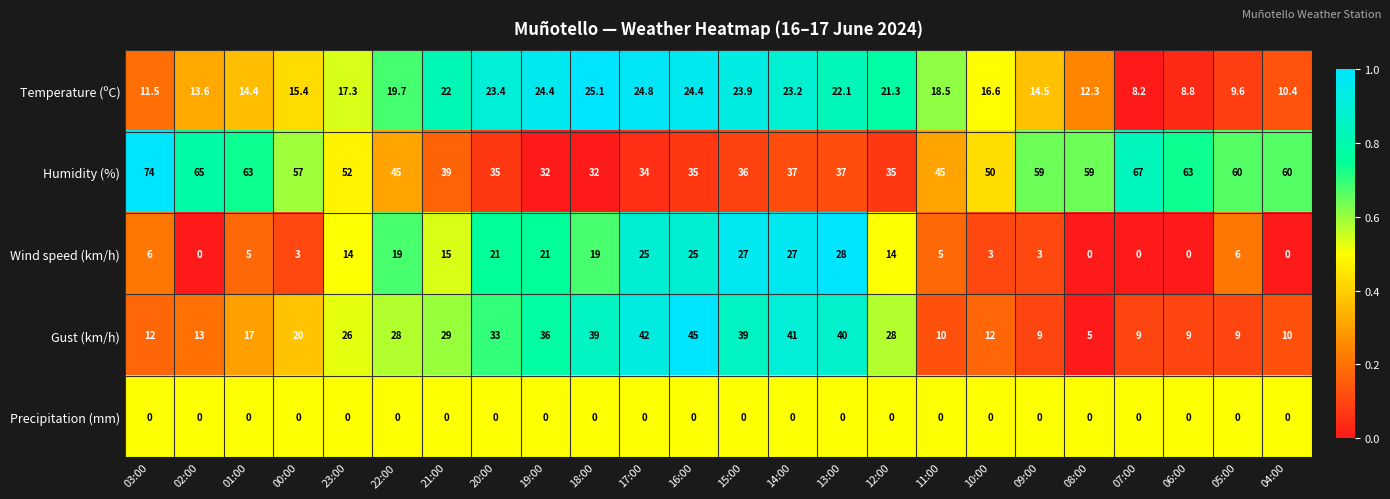

What is the average value of the Gust (km/h) series?

23.4